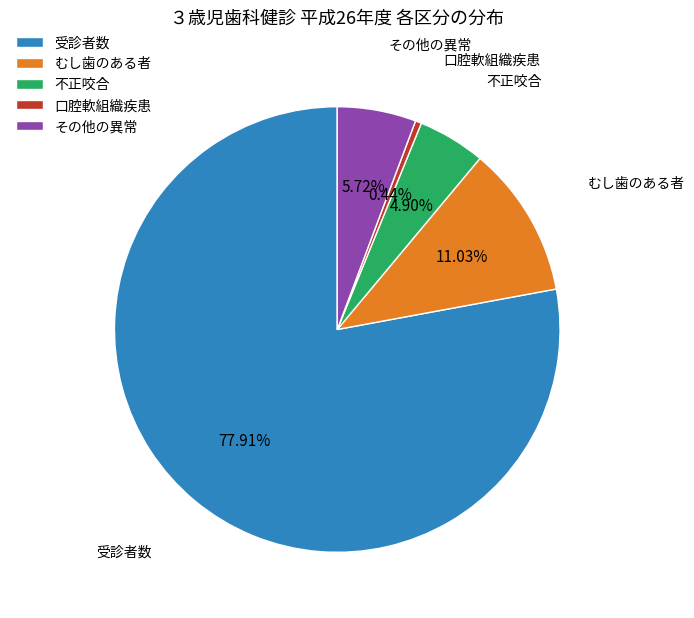

Which slice is the largest?

受診者数